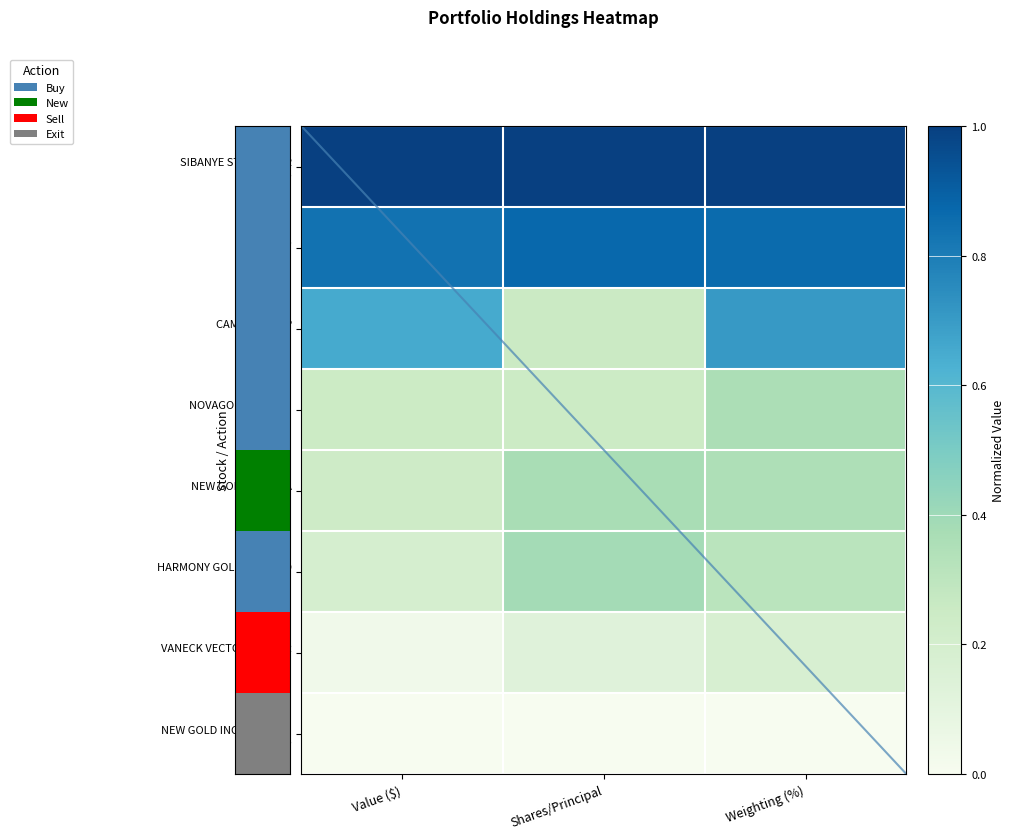

Which series has the widest spread of values?

CAMECO CORP (CCJ)